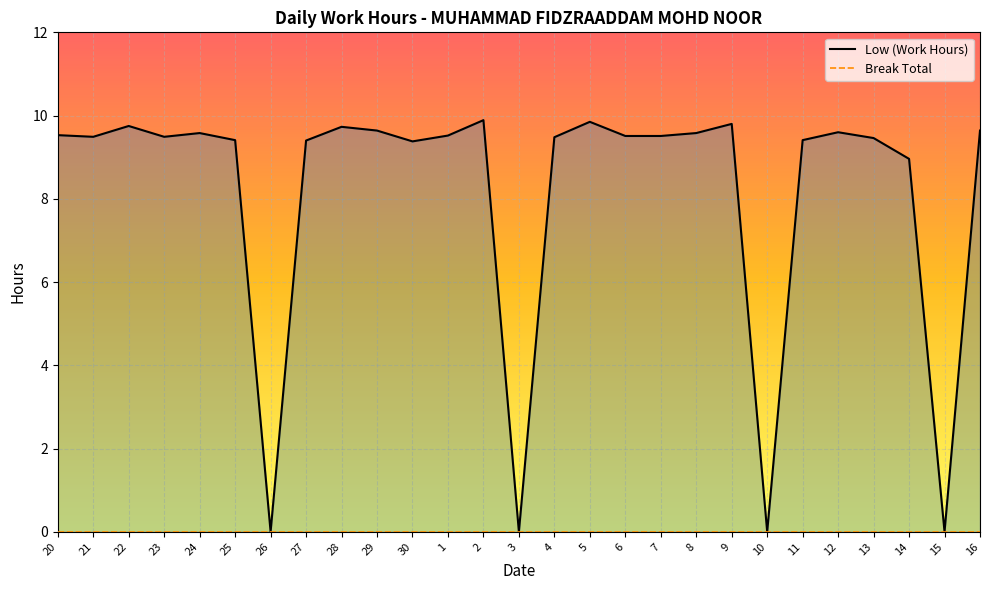

The value at 1 is 3.0. True or false?

False